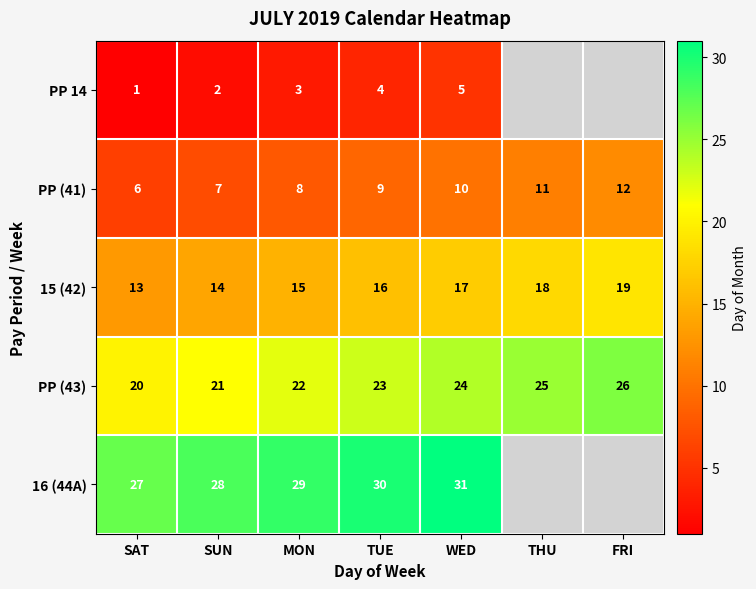

Which category has the lowest value in the PP (43) series?

SAT